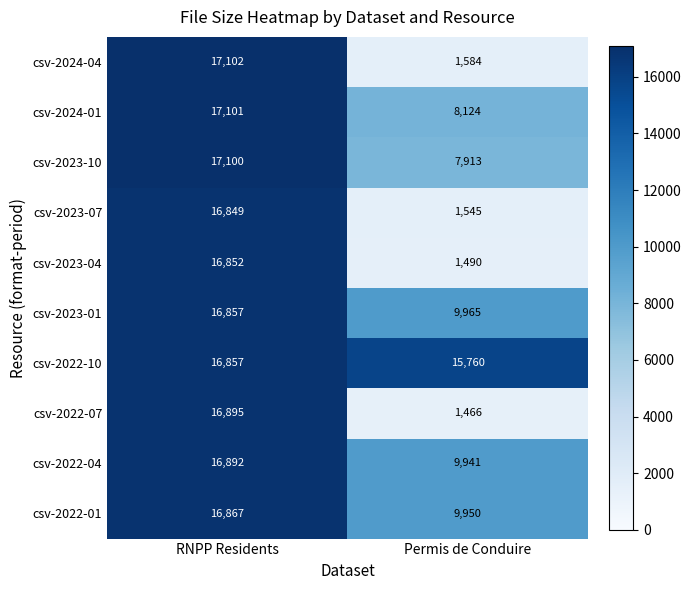

At which label is csv-2023-10 closest to 12506?

Permis de Conduire